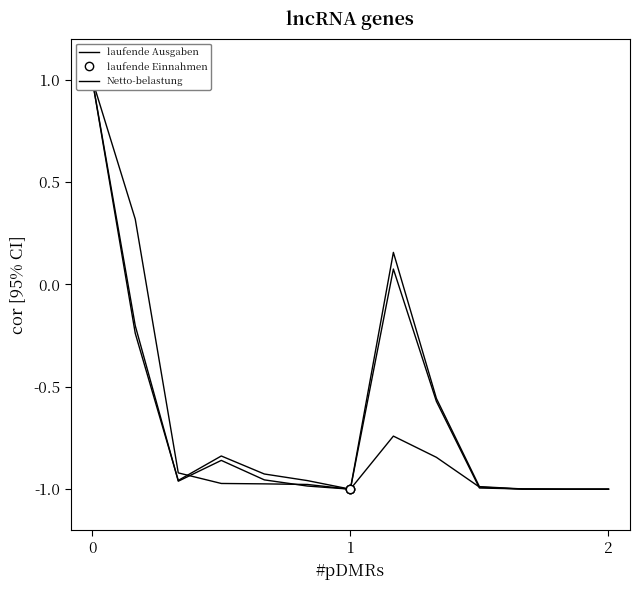

True or false: laufende Einnahmen has a value of -1.4 at 11.

False